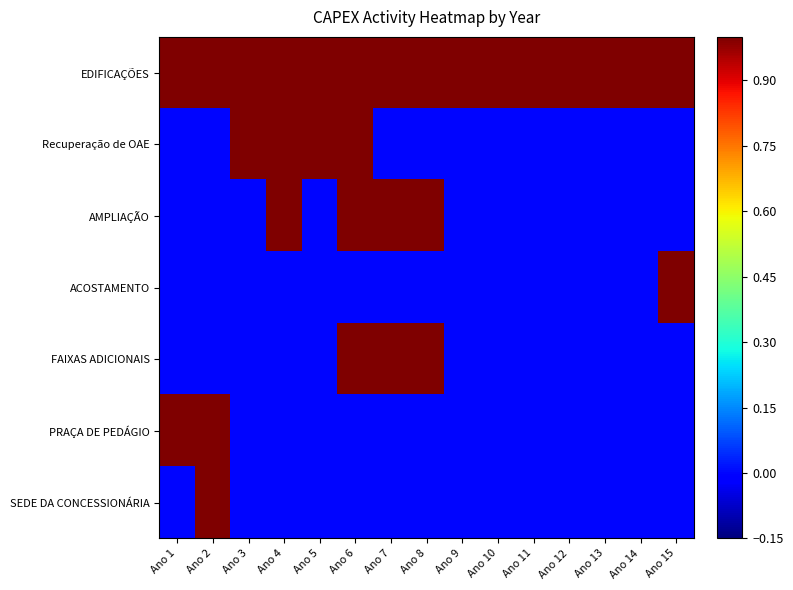

What is the total value across all series at Ano 10?

1.0